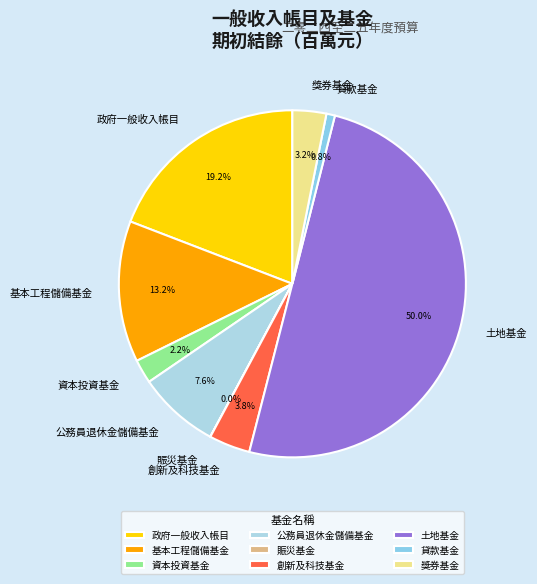

To the nearest percent, what portion does 公務員退休金儲備基金 represent?

8%